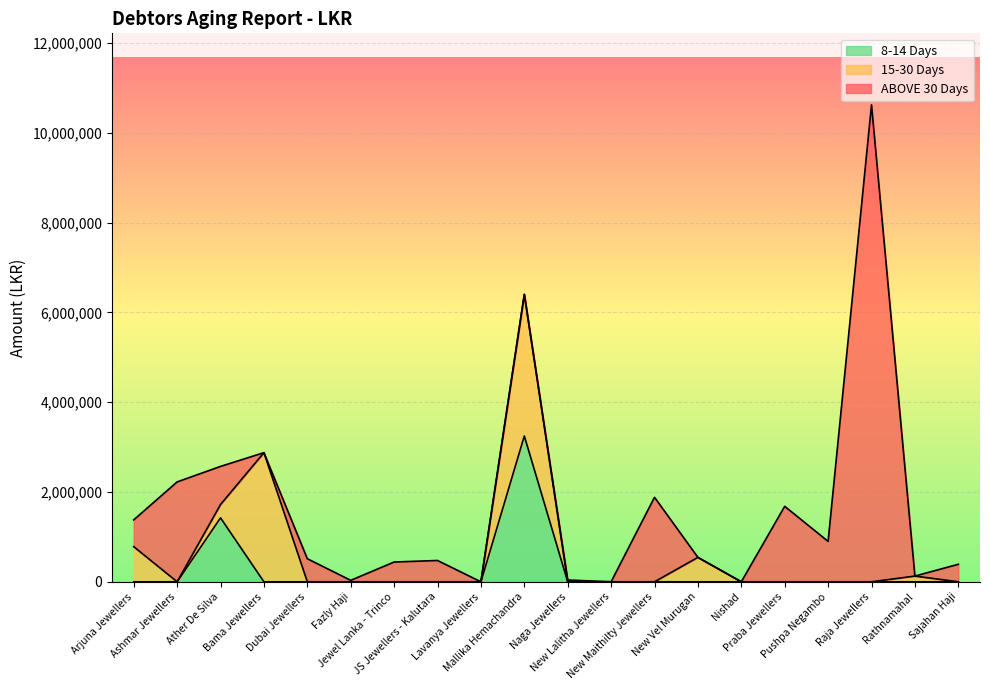

How many categories are shown in the chart?

20